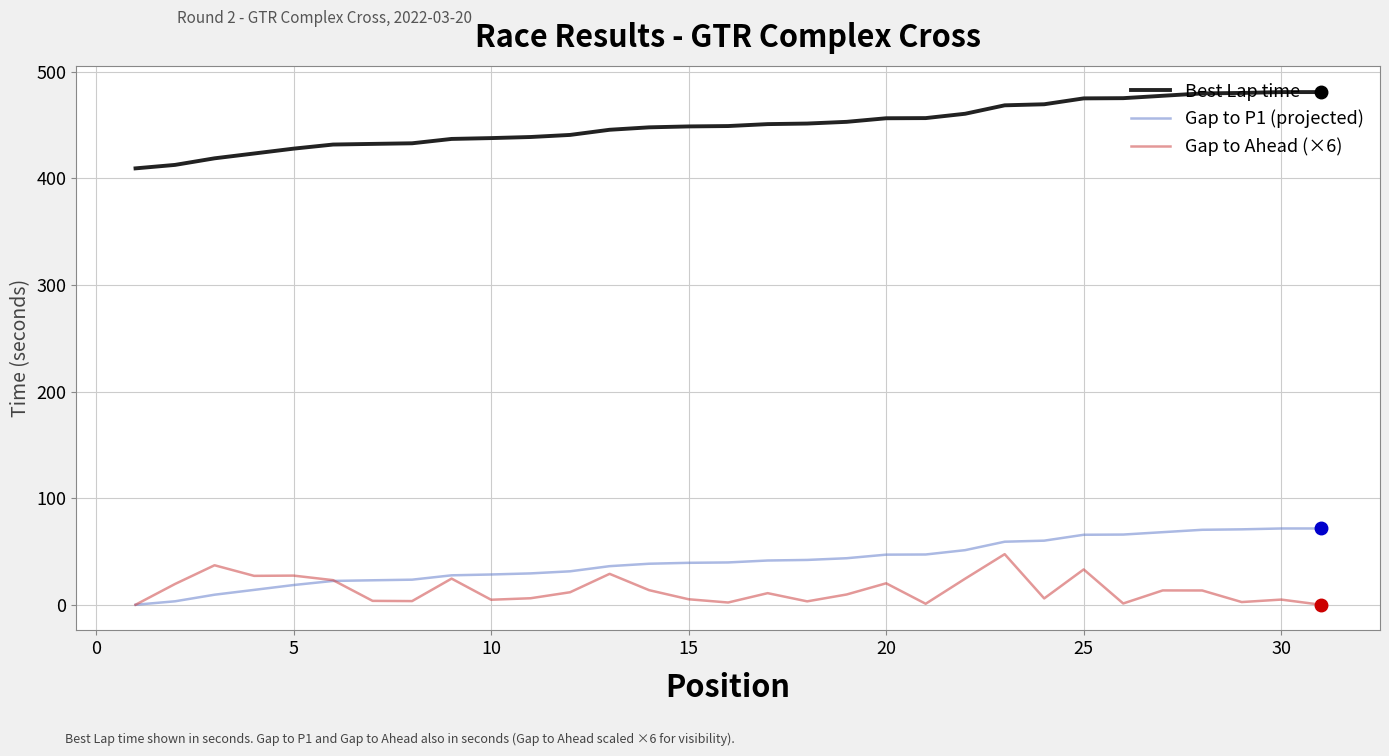

How many categories are shown in the chart?

31